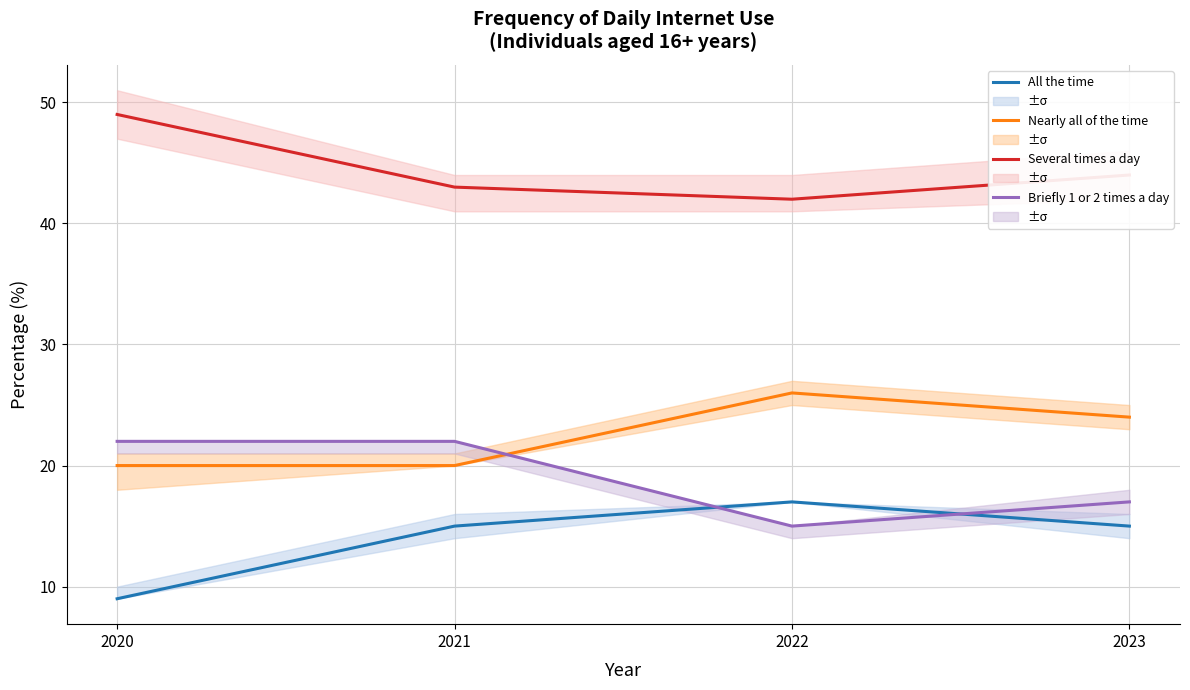

How many values in the All the time series are below 15?

1